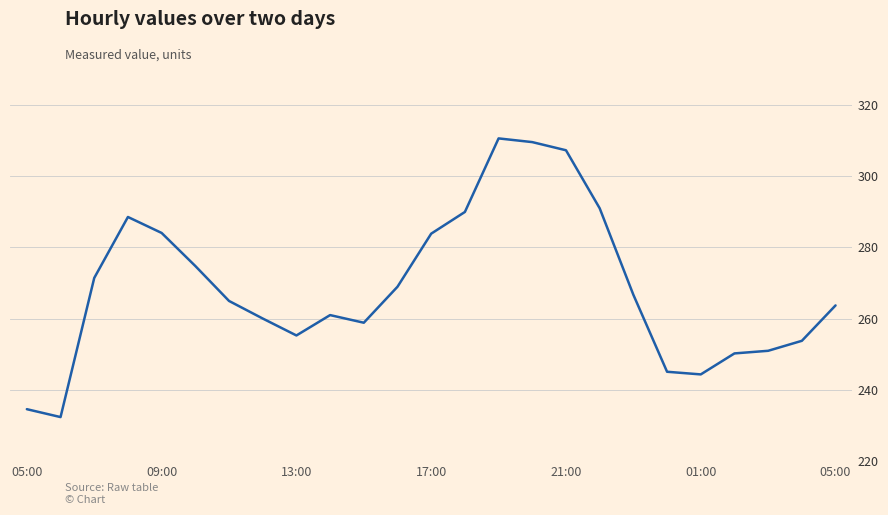

What is the difference between the maximum and minimum values?

78.2